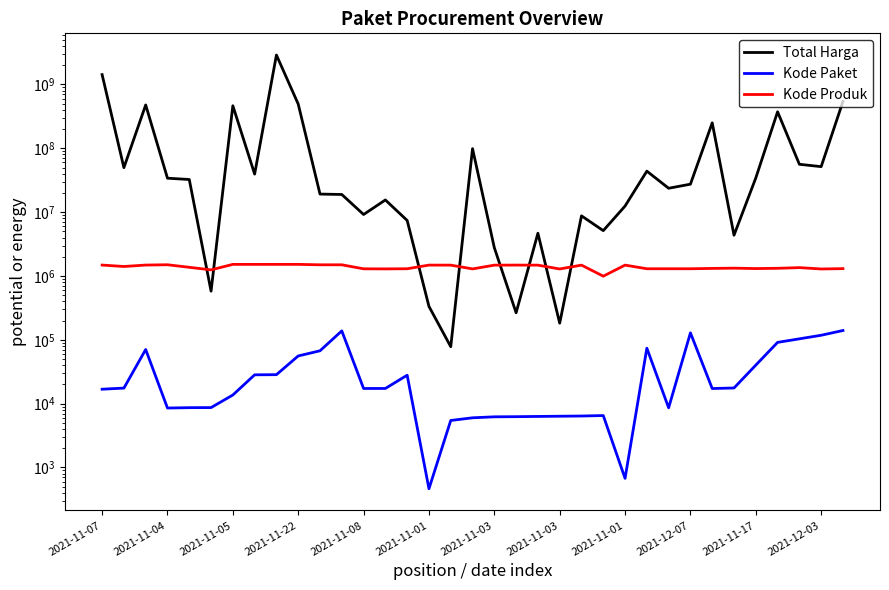

What is the sum of the Kode Produk values at 17 and 29?

2615028